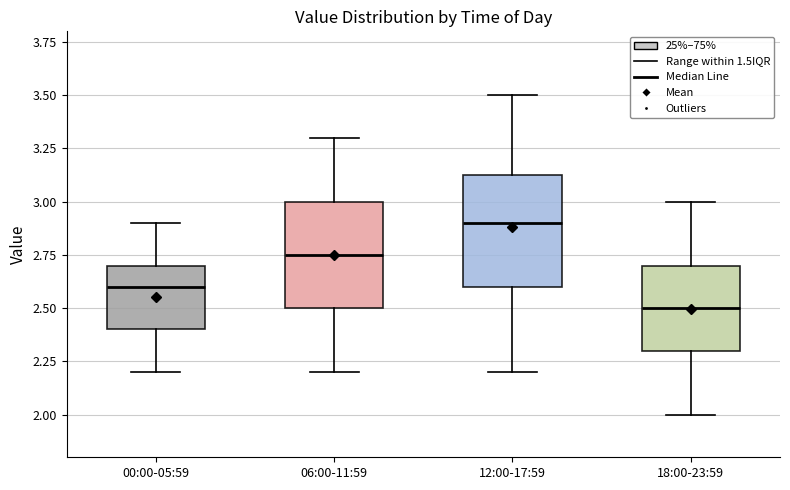

Which box has the highest median line?

12:00-17:59